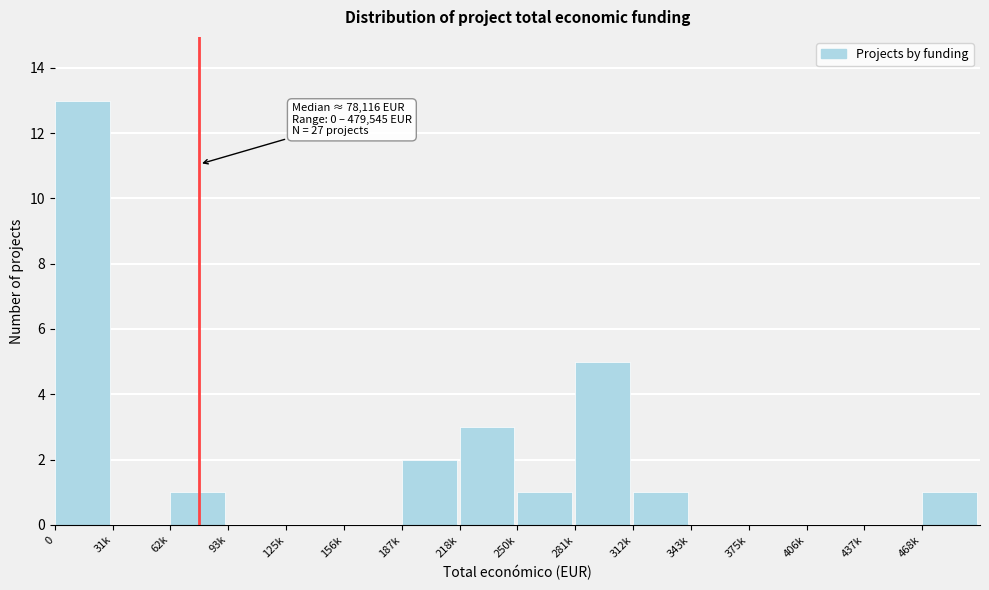

Reading right to left, list all the values displayed in this chart.

468k=1	437k=0	406k=0	375k=0	343k=0	312k=1	281k=5	250k=1	218k=3	187k=2	156k=0	125k=0	93k=0	62k=1	31k=0	0=13